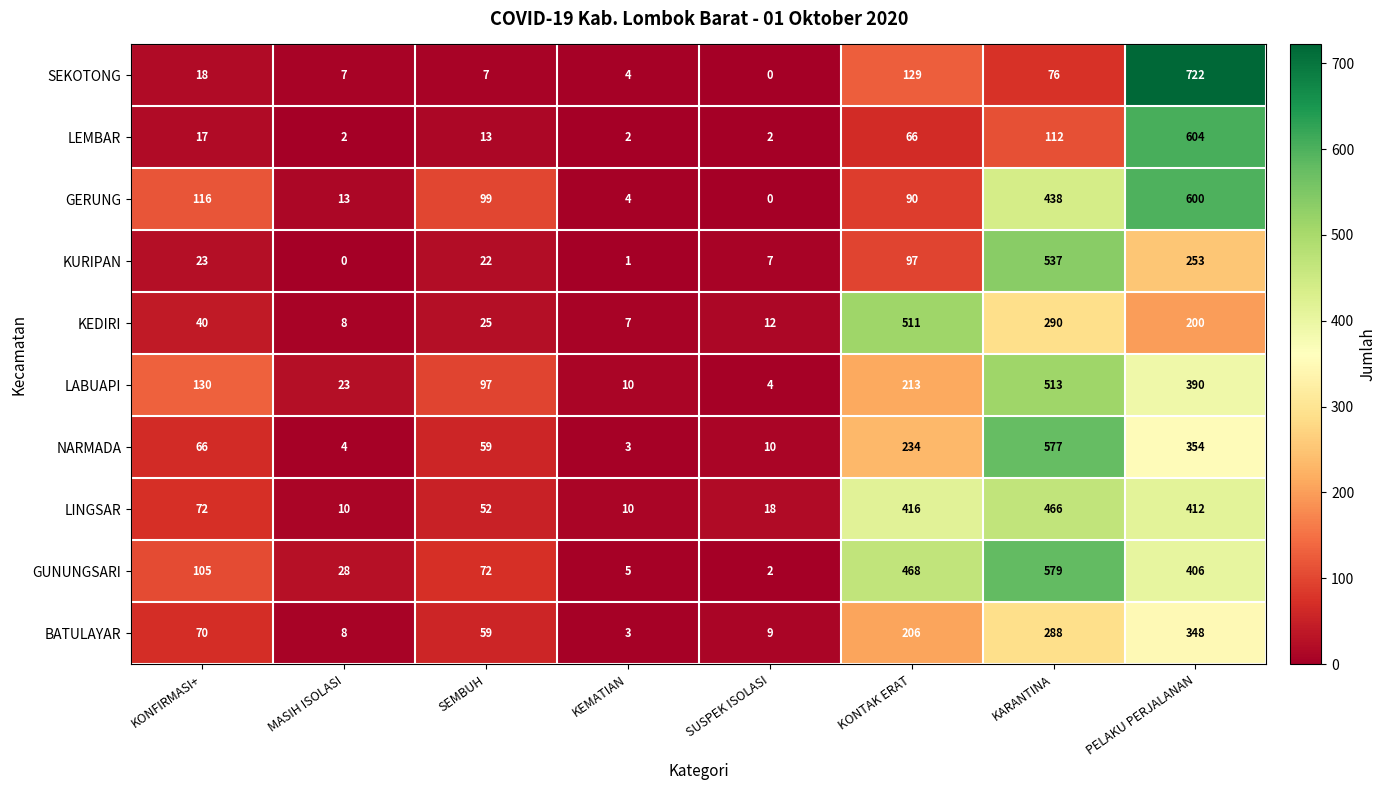

Is it true that LABUAPI equals 4 at SUSPEK ISOLASI?

True